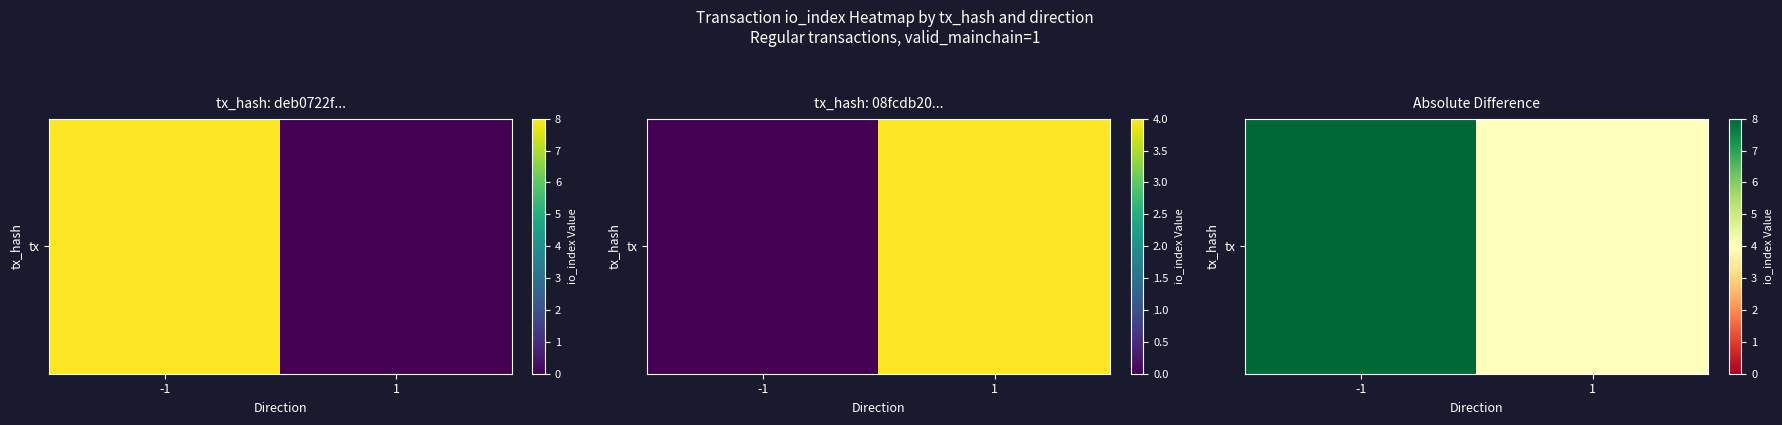

What is the greatest value displayed?

8